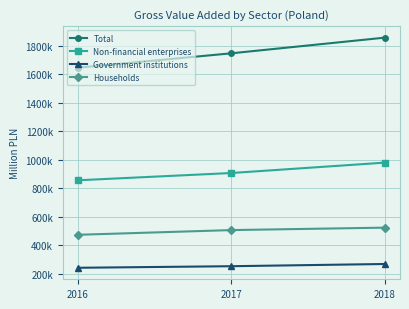

Does the chart have visible grid lines?

Yes